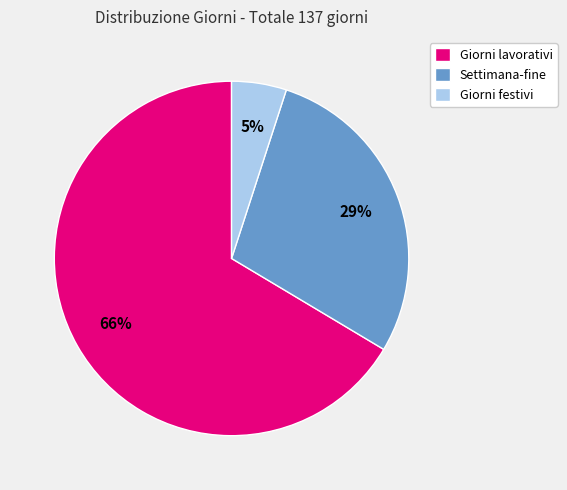

Do Settimana-fine and Giorni lavorativi together represent more than half of the pie?

Yes